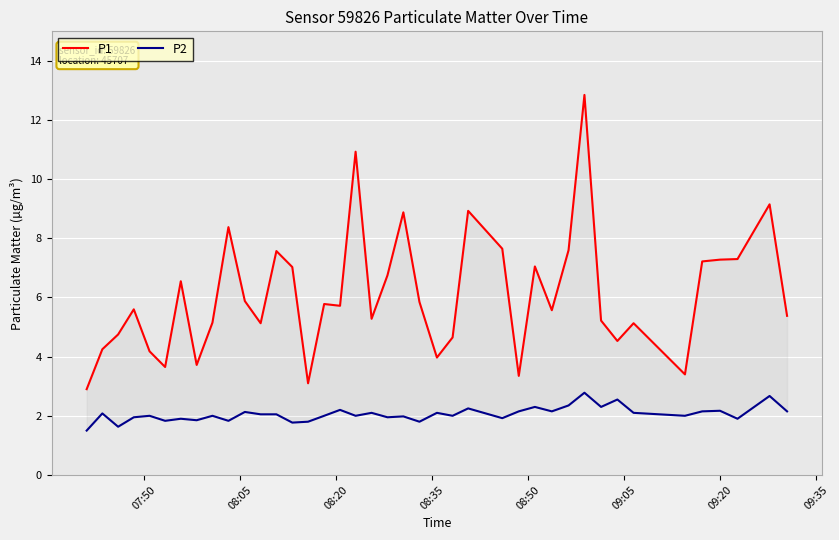

List the series in order of their overall mean, lowest first.

P2, P1